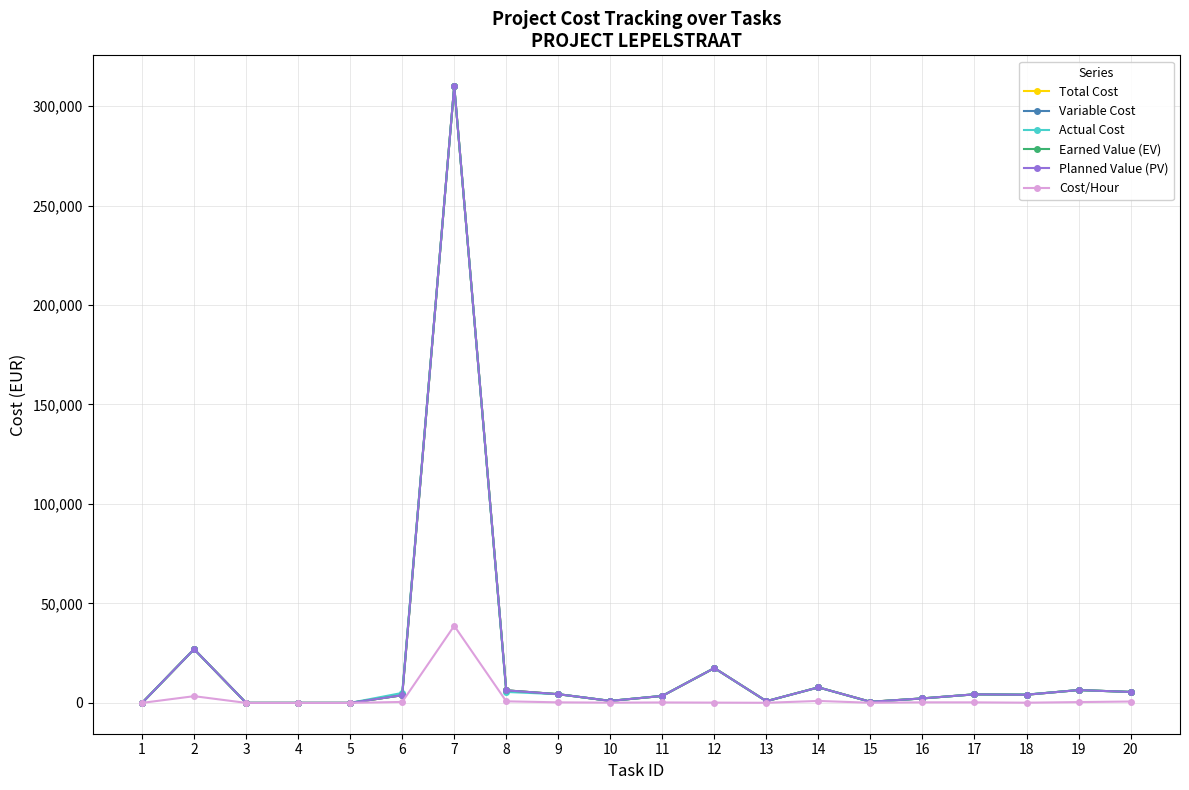

At which label is Actual Cost closest to 155000?

2